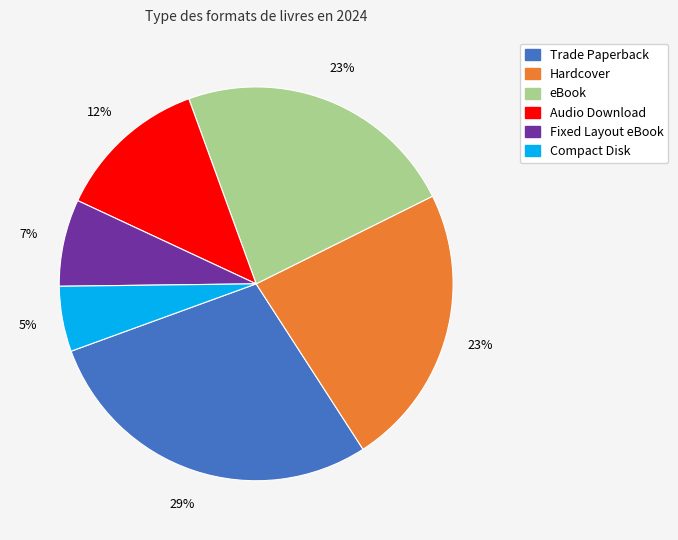

To the nearest percent, what is the difference between the Compact Disk and Hardcover slice percentages?

18%